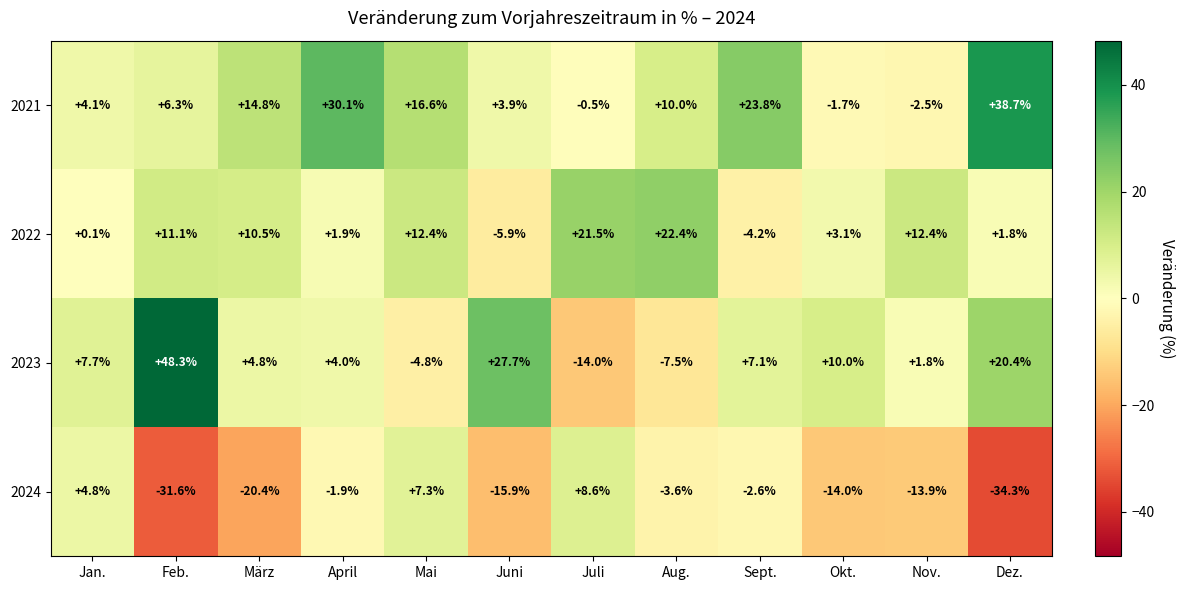

How many negative values does the 2022 series have?

2